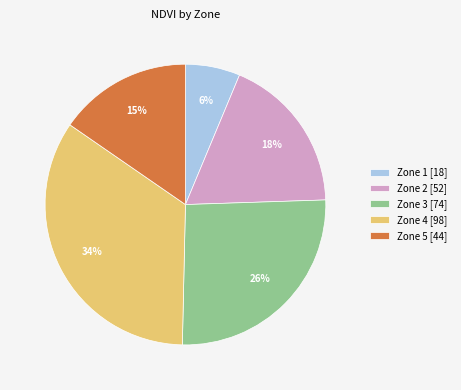

What is the ratio of the value at Zone 1 [18] to the value at Zone 5 [44]?

0.4